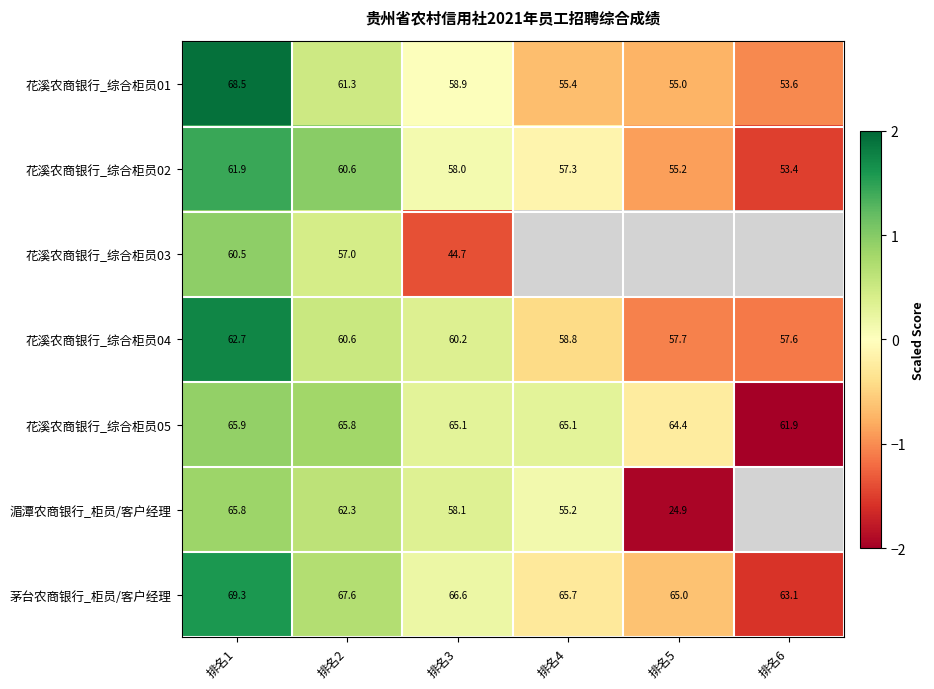

How many distinct data groups are displayed?

7